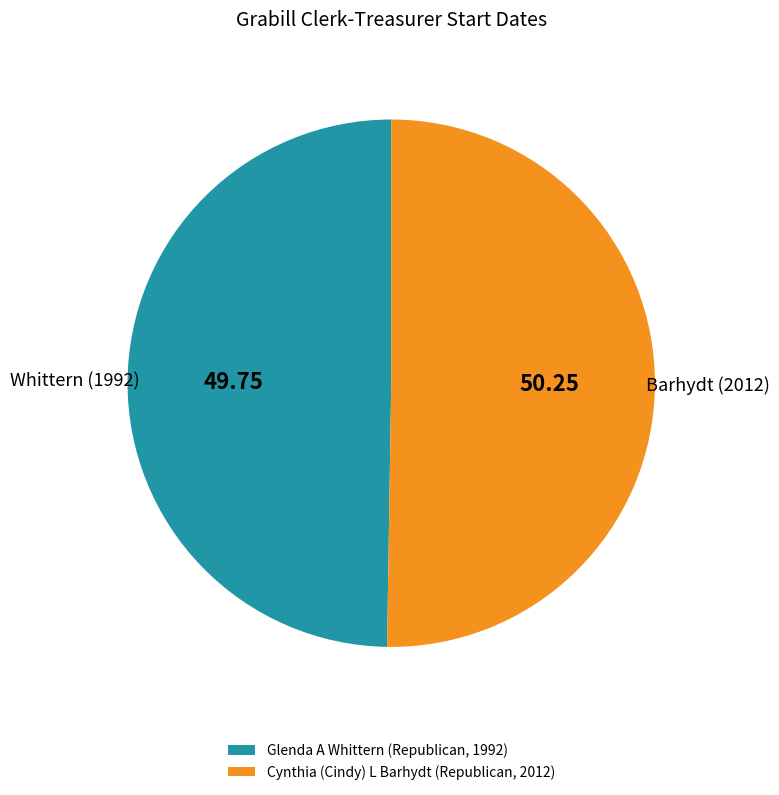

How many slices are in this pie chart?

2